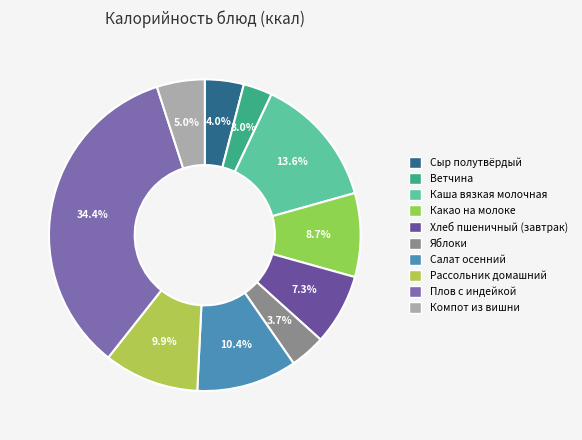

How many segments does this pie chart have?

10